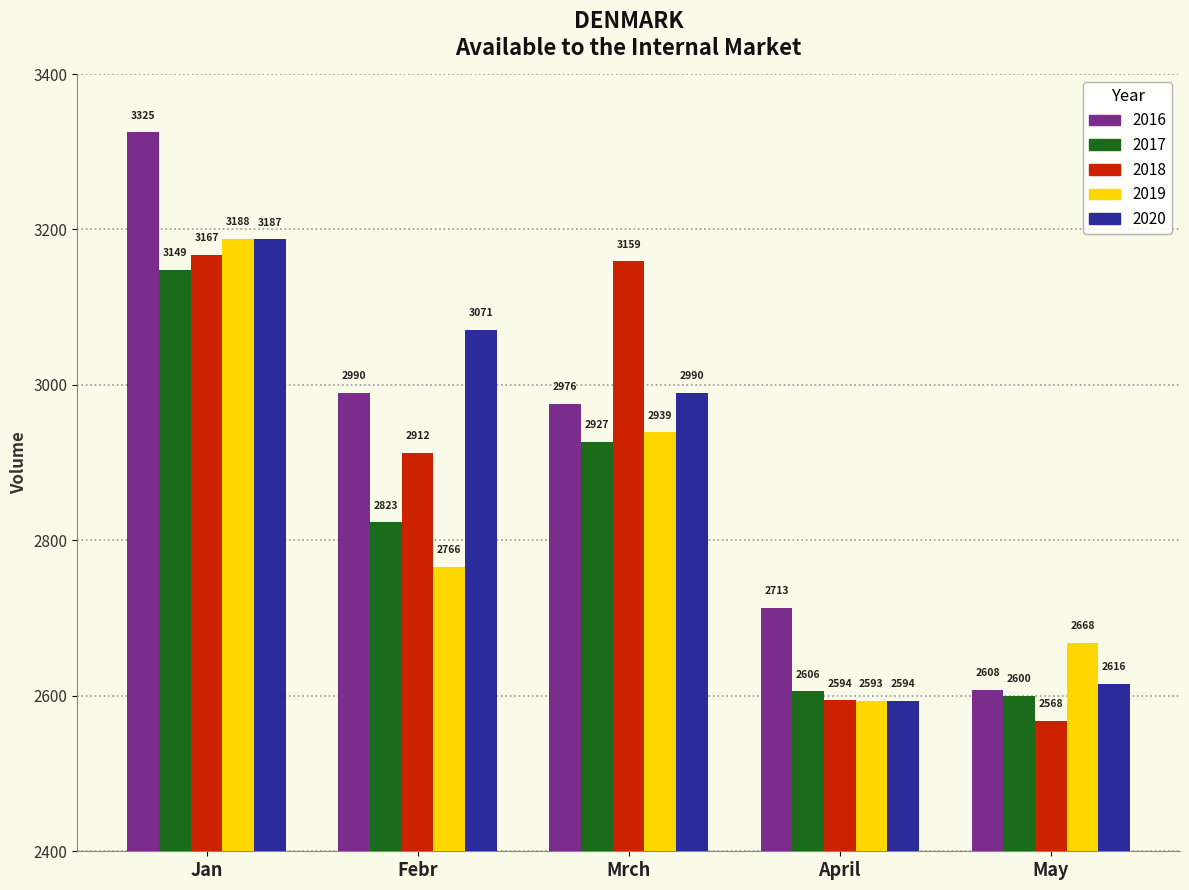

What is the difference between the 2017 values at Mrch and Jan?

221.4